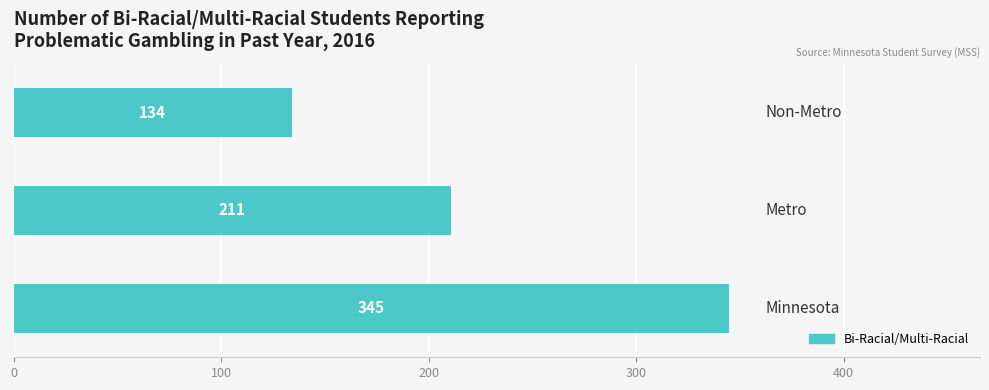

What is the average value?

230